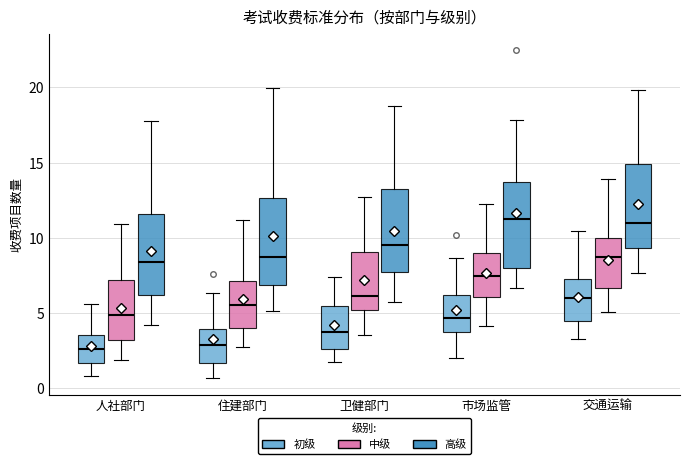

Reading left to right, read every box against the y-axis: the position of its median line, the range the box covers, and the ends of its whiskers. The values are not printed on the chart, so give them approximately, as read against the axis.

人社部门 (初级): median 2.5, box 1.5 to 3.5, whiskers 1.0 to 5.5
人社部门 (中级): median 5.0, box 3.0 to 7.0, whiskers 2.0 to 11.0
人社部门 (高级): median 8.5, box 6.0 to 11.5, whiskers 4.0 to 18.0
住建部门 (初级): median 3.0, box 1.5 to 4.0, whiskers 0.5 to 6.5
住建部门 (中级): median 5.5, box 4.0 to 7.0, whiskers 2.5 to 11.0
住建部门 (高级): median 8.5, box 7.0 to 12.5, whiskers 5.0 to 20.0
卫健部门 (初级): median 4.0, box 2.5 to 5.5, whiskers 2.0 to 7.5
卫健部门 (中级): median 6.0, box 5.0 to 9.0, whiskers 3.5 to 12.5
卫健部门 (高级): median 9.5, box 7.5 to 13.5, whiskers 5.5 to 18.5
市场监管 (初级): median 4.5, box 4.0 to 6.0, whiskers 2.0 to 8.5
市场监管 (中级): median 7.5, box 6.0 to 9.0, whiskers 4.0 to 12.5
市场监管 (高级): median 11.5, box 8.0 to 13.5, whiskers 6.5 to 18.0
交通运输 (初级): median 6.0, box 4.5 to 7.5, whiskers 3.0 to 10.5
交通运输 (中级): median 8.5, box 6.5 to 10.0, whiskers 5.0 to 14.0
交通运输 (高级): median 11.0, box 9.5 to 15.0, whiskers 7.5 to 20.0